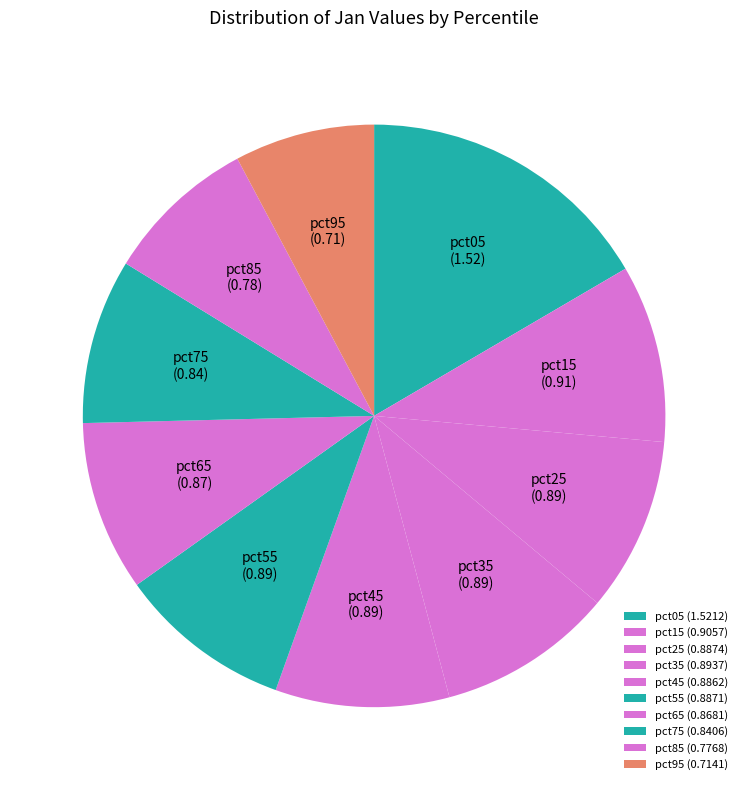

Which has a higher value, pct15 or pct95?

pct15